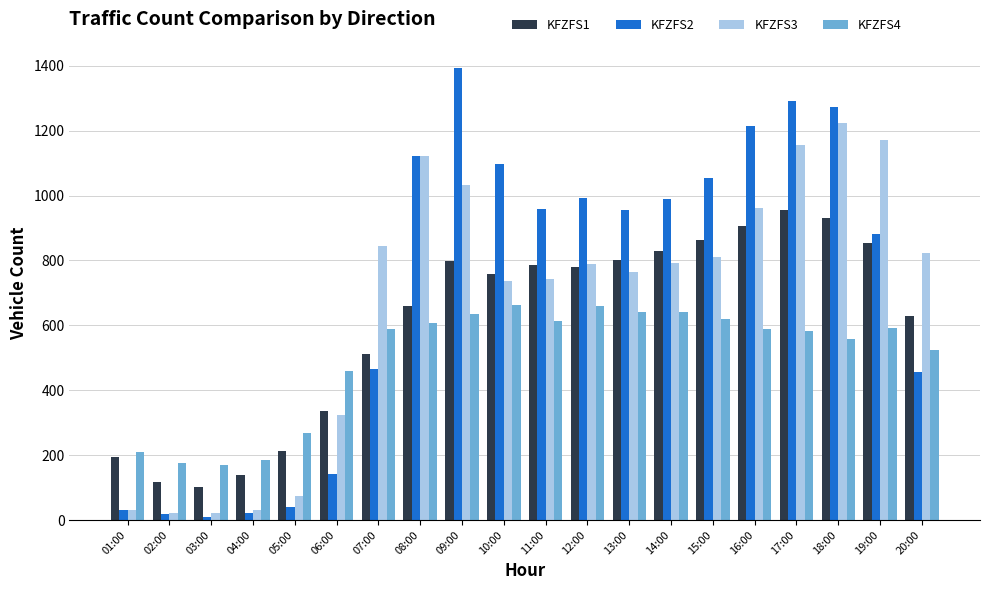

How many bars are there in each group?

4